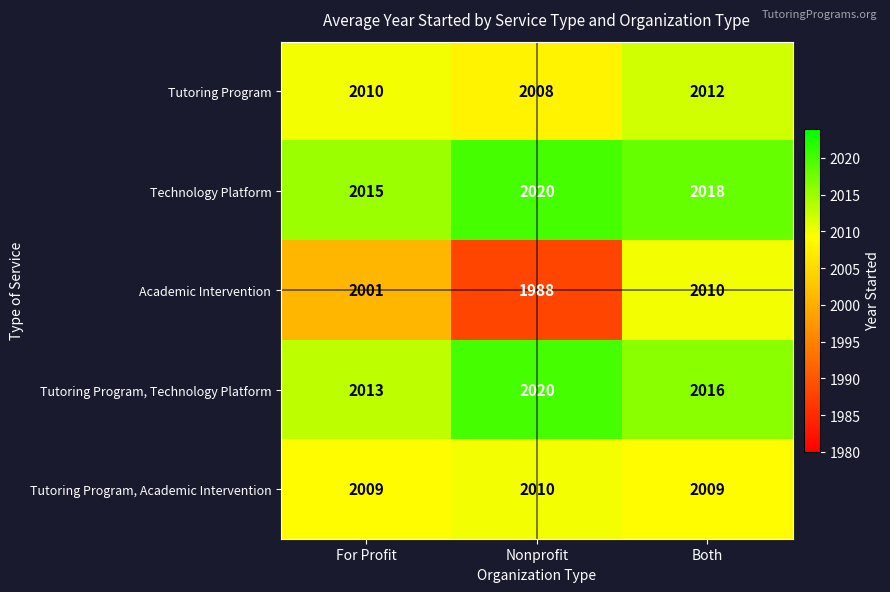

Which category has the lowest value across all series?

Nonprofit